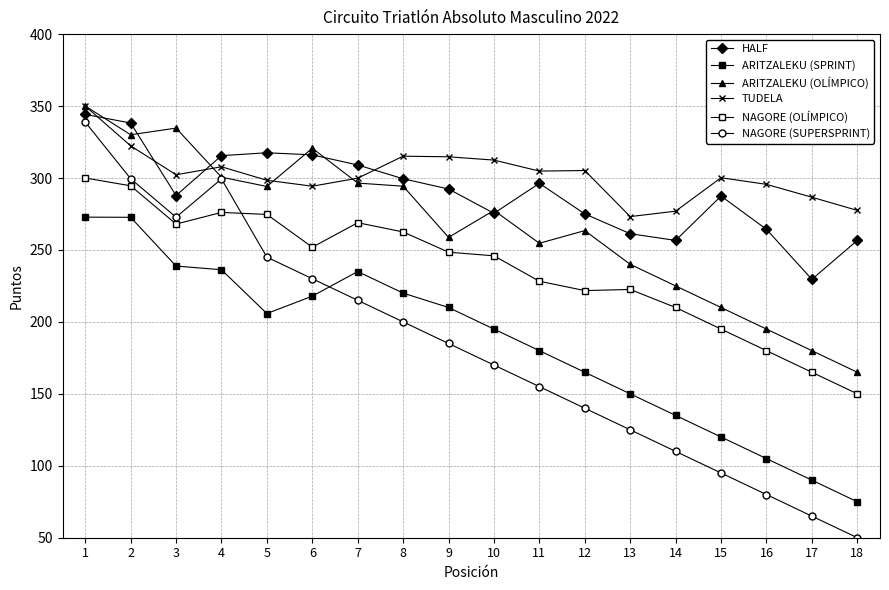

At which label does NAGORE (OLÍMPICO) first exceed 248?

1